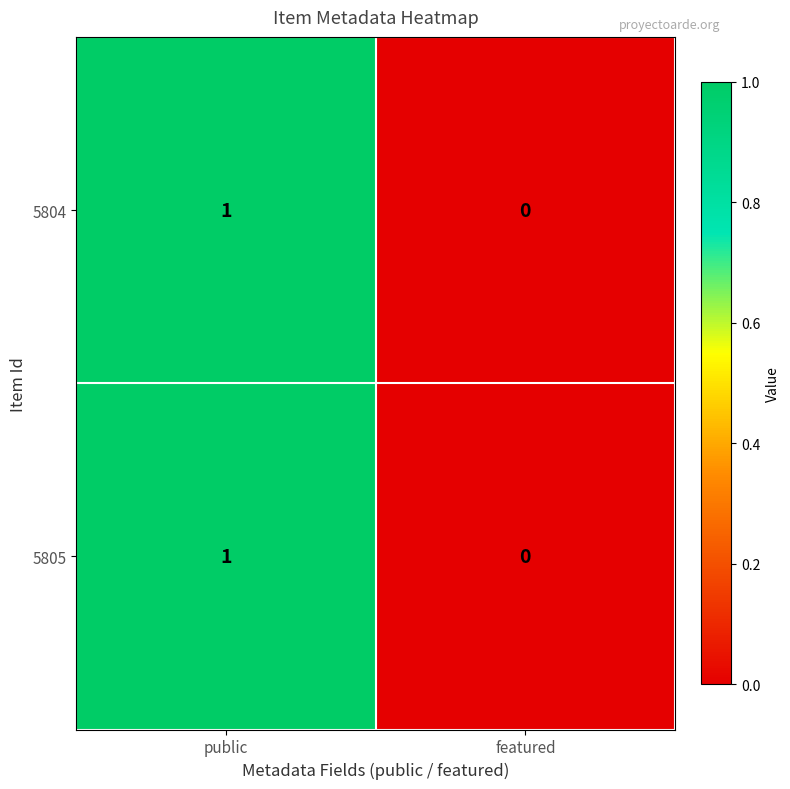

Rank the categories by 5805 value from lowest to highest.

featured, public